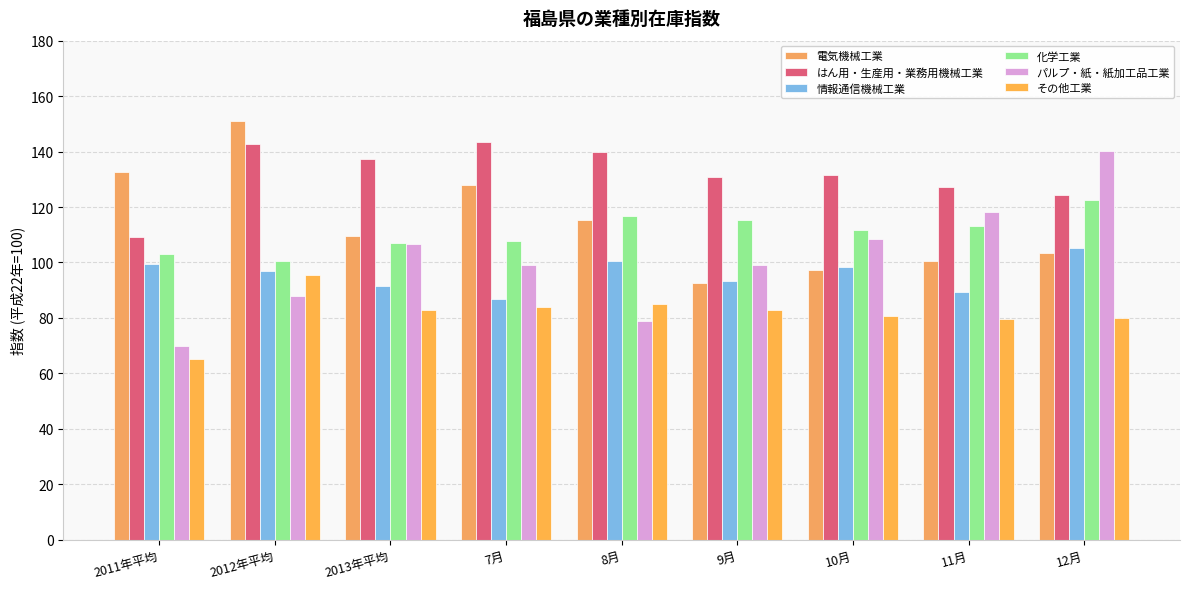

Reading right to left, list all the values displayed in this chart.

電気機械工業: 12月=103.6	11月=100.4	10月=97.4	9月=92.5	8月=115.4	7月=127.8	2013年平均=109.7	2012年平均=150.9	2011年平均=132.8
はん用・生産用・業務用機械工業: 12月=124.5	11月=127.2	10月=131.6	9月=131.0	8月=139.7	7月=143.5	2013年平均=137.3	2012年平均=142.7	2011年平均=109.3
情報通信機械工業: 12月=105.4	11月=89.4	10月=98.5	9月=93.5	8月=100.4	7月=86.9	2013年平均=91.5	2012年平均=97.0	2011年平均=99.6
化学工業: 12月=122.6	11月=113.1	10月=111.8	9月=115.5	8月=116.8	7月=107.6	2013年平均=107.2	2012年平均=100.4	2011年平均=103.0
パルプ・紙・紙加工品工業: 12月=140.3	11月=118.3	10月=108.3	9月=99.1	8月=79.0	7月=99.0	2013年平均=106.8	2012年平均=88.0	2011年平均=70.0
その他工業: 12月=79.9	11月=79.6	10月=80.7	9月=82.7	8月=85.1	7月=83.9	2013年平均=82.9	2012年平均=95.5	2011年平均=65.3